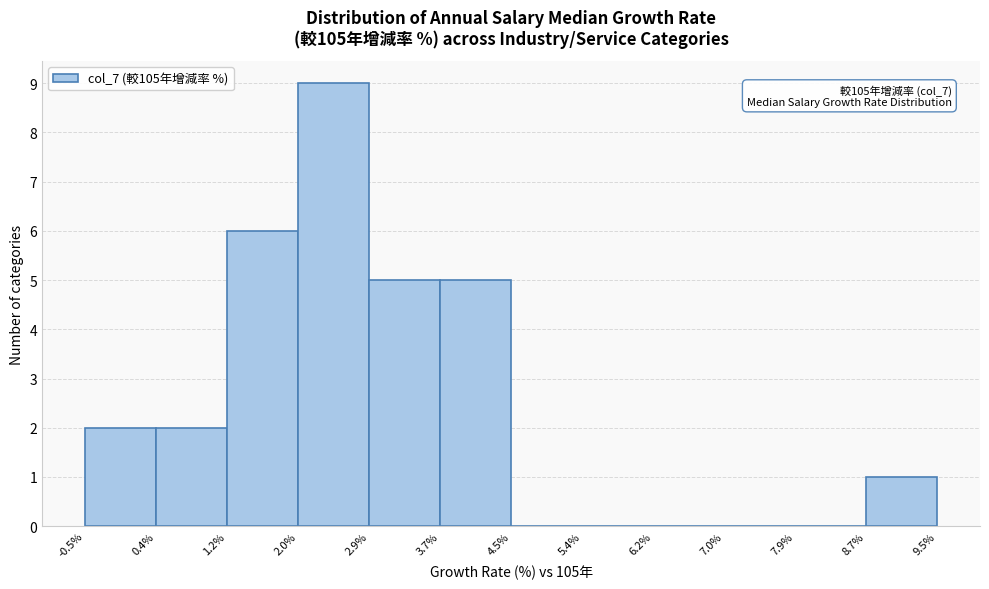

Which range on the x-axis has the tallest bar?

2.0% to 2.9%